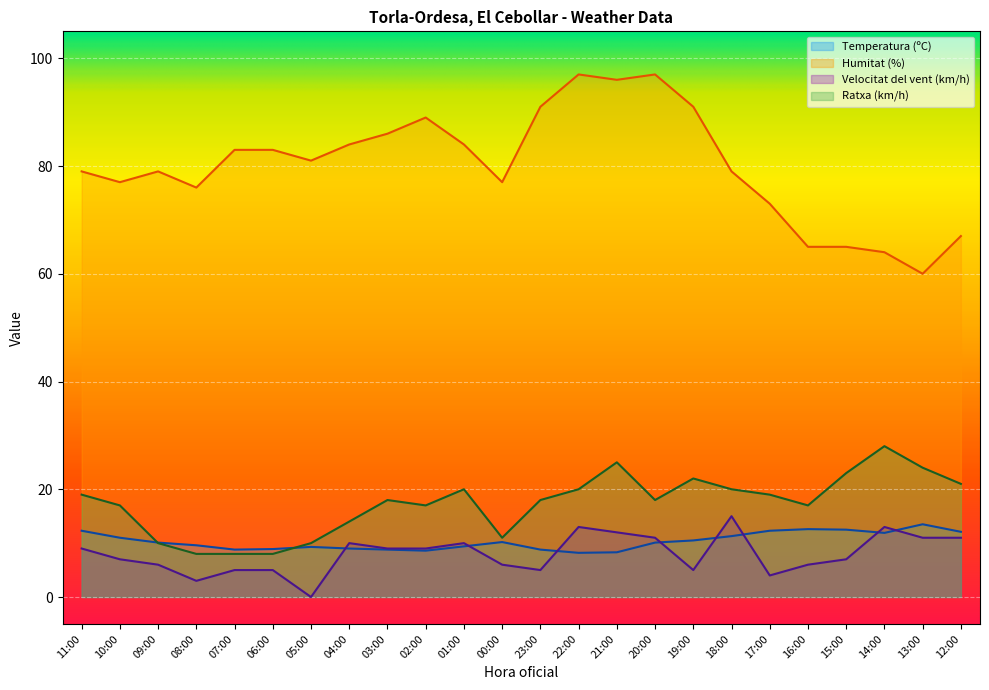

The value of Temperatura (ºC) at 12:00 is 12.1. True or false?

True